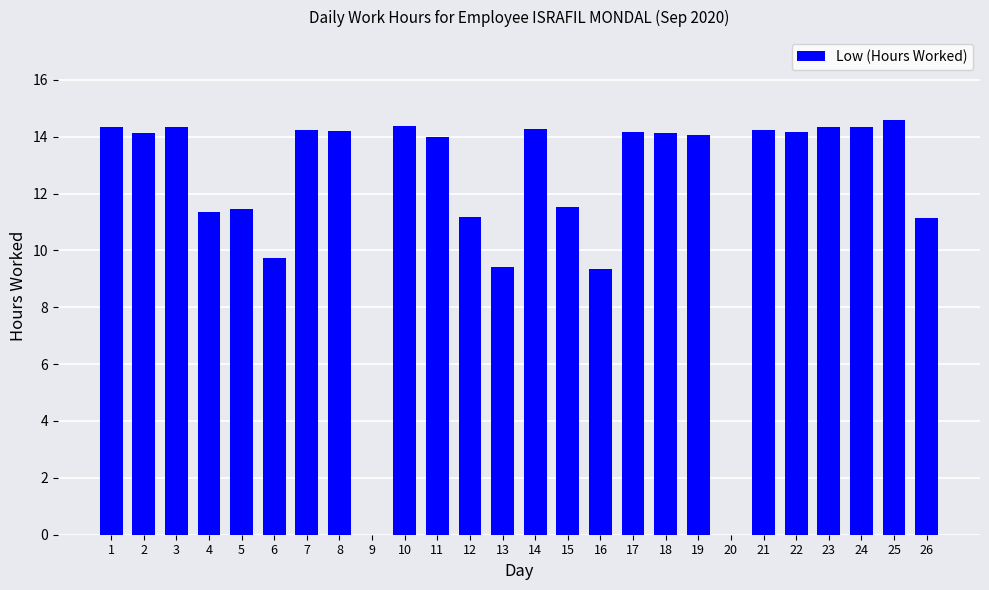

What is the change in value from 9 to 24?

+14.3